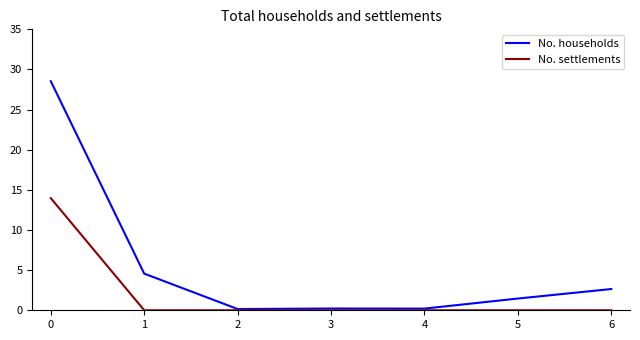

Which series has the largest total across all categories?

No. households